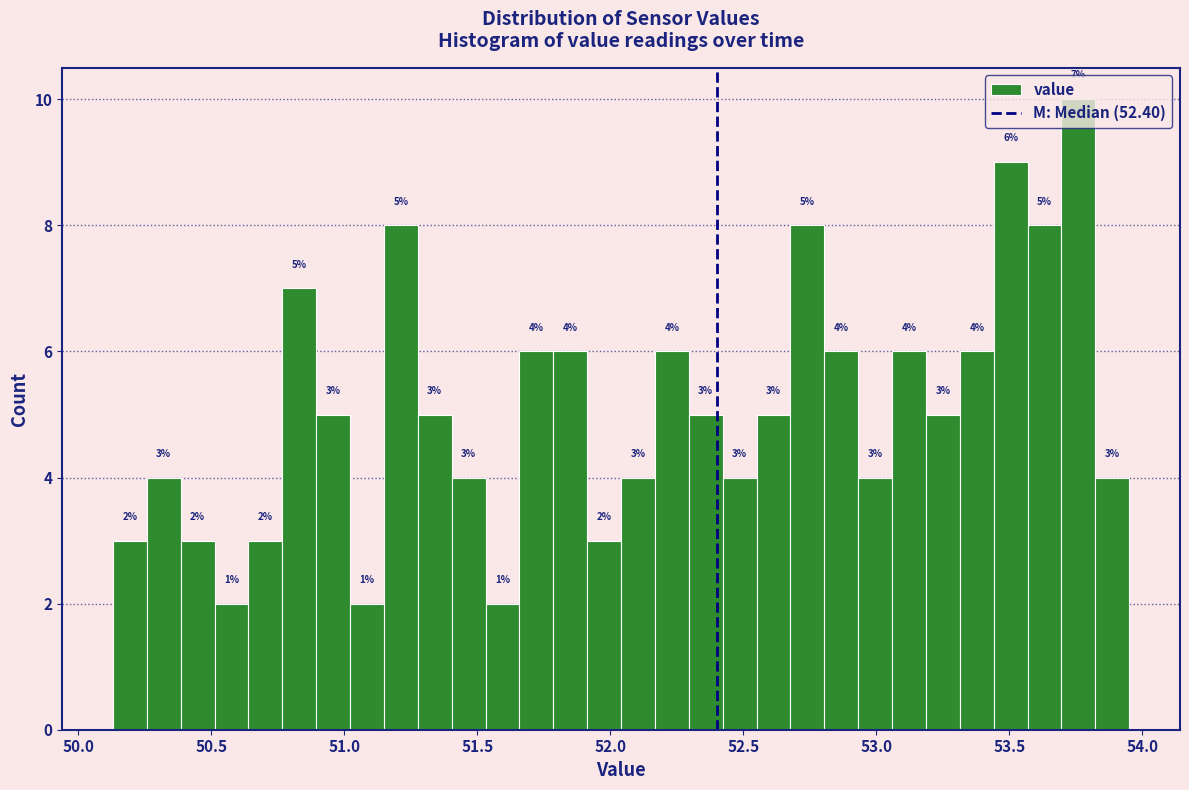

Around what value on the x-axis is the tallest bar? Give the approximate position of its centre, as read against the axis.

53.75